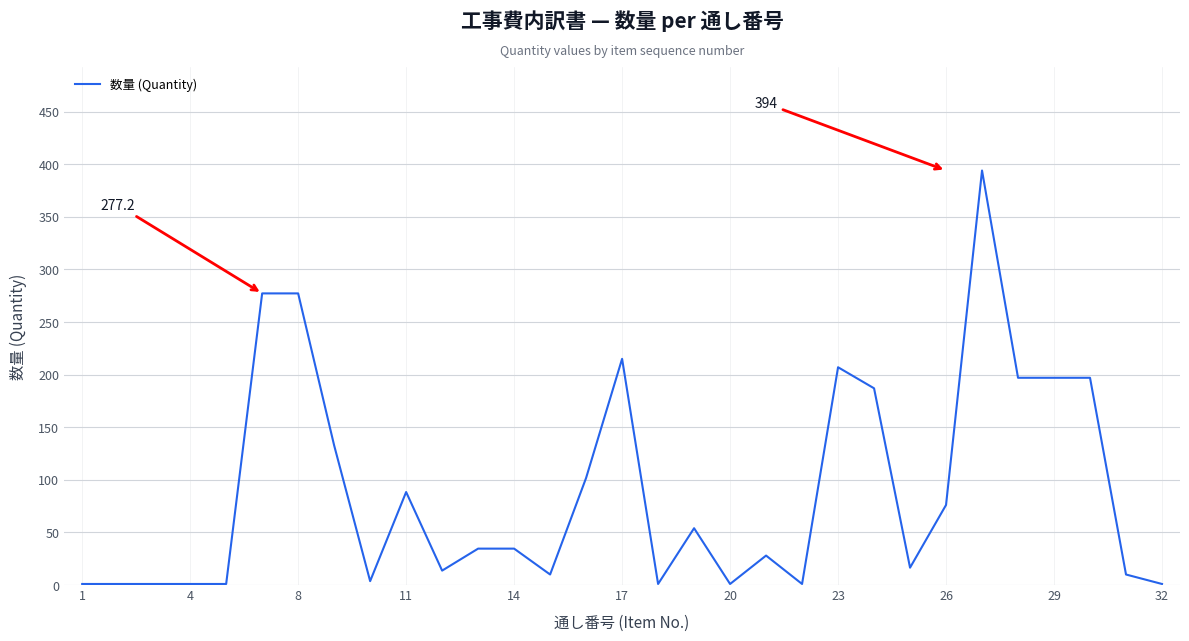

How many values exceed 34?

16